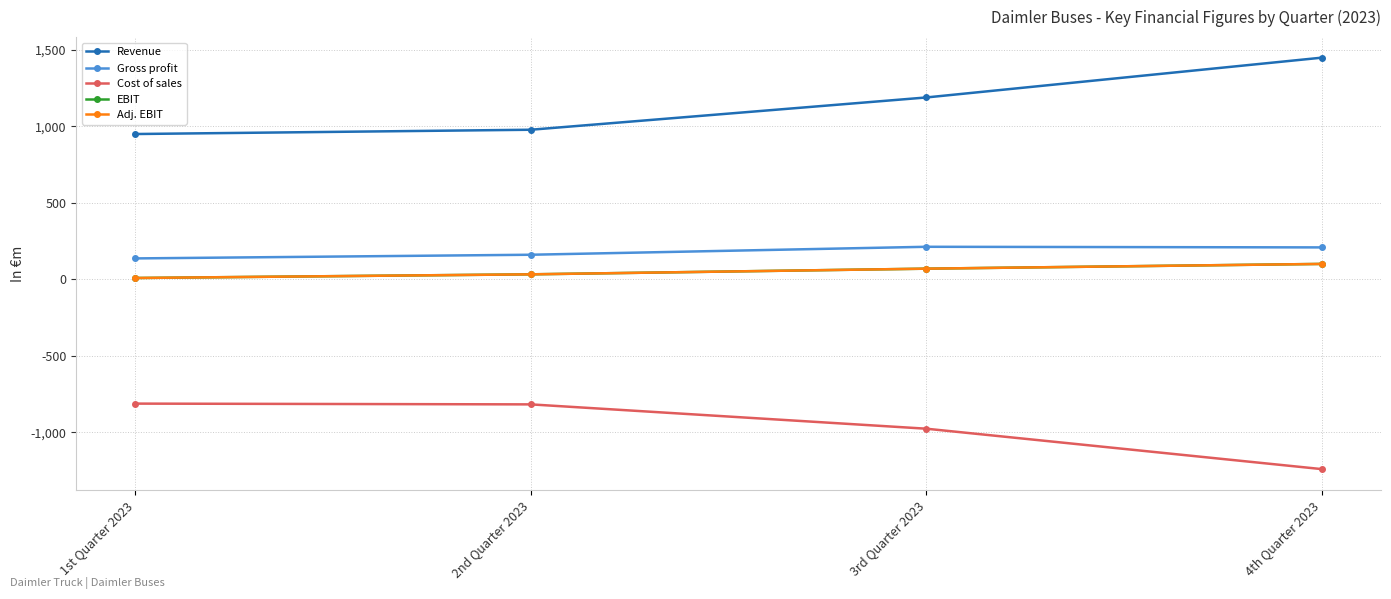

True or false: EBIT and Revenue intersect in this chart.

False